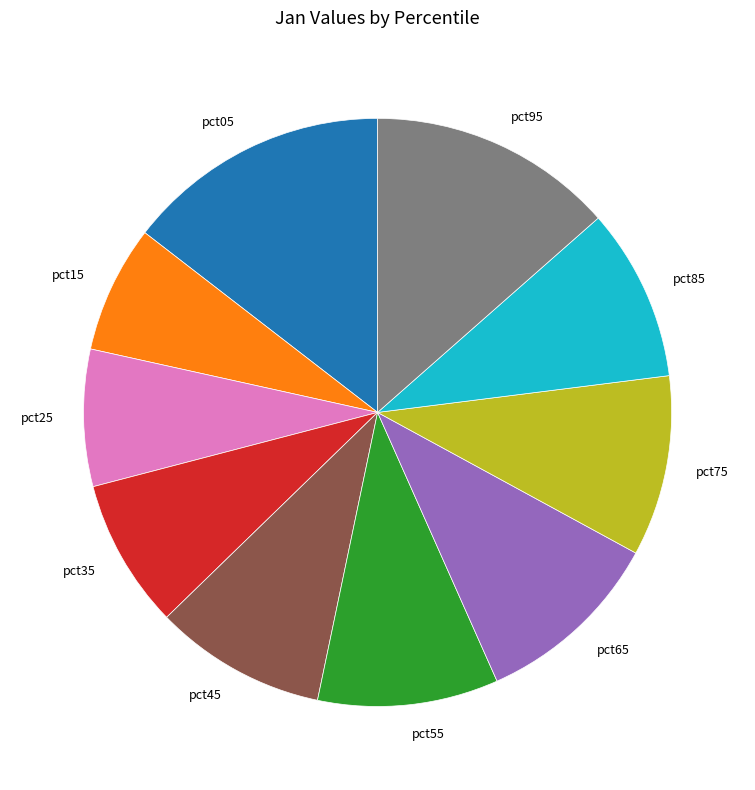

Which category has the biggest portion of the pie?

pct05